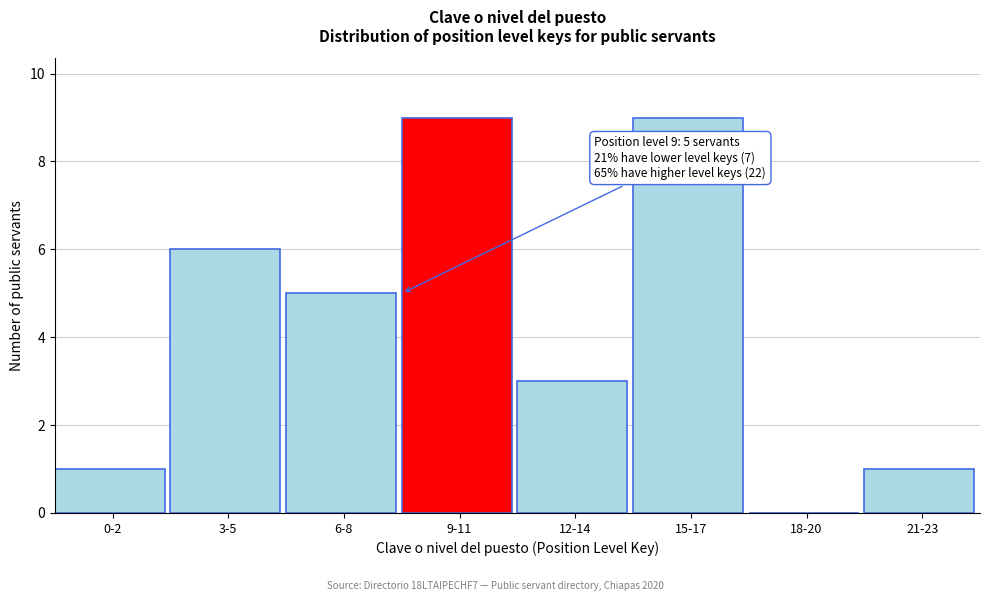

Reading left to right, list all the values displayed in this chart.

0-2=1	3-5=6	6-8=5	9-11=9	12-14=3	15-17=9	18-20=0	21-23=1